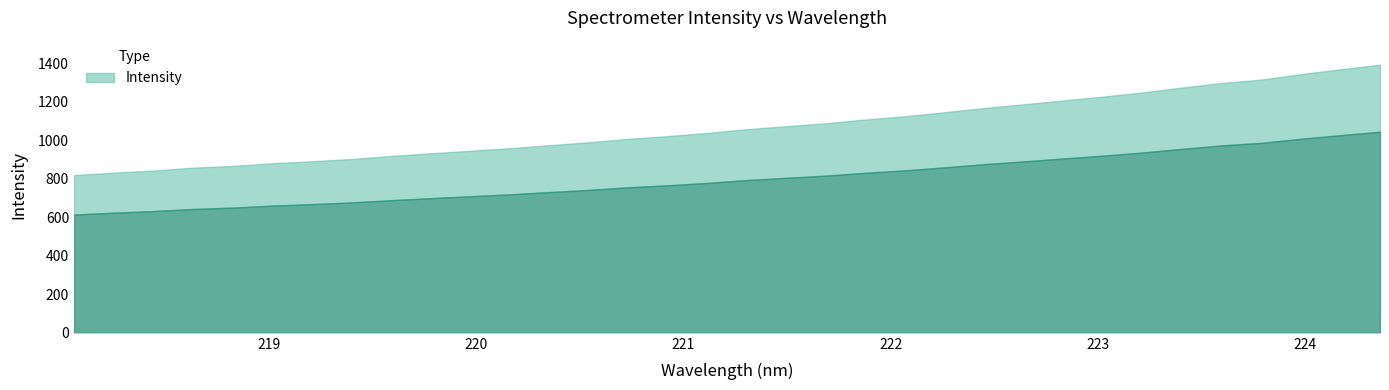

Reading right to left, list all the values displayed in this chart.

1391.5	1367.8	1342.8	1314.5	1296.9	1273.2	1247.8	1226.0	1206.5	1186.3	1167.0	1145.2	1124.3	1107.6	1088.1	1072.5	1057.0	1037.5	1020.9	1007.0	989.0	973.9	958.3	944.9	931.8	917.7	902.1	890.3	880.1	866.1	857.0	842.3	831.0	818.7